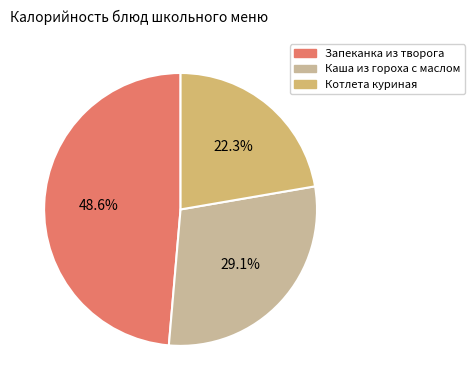

Rank the categories by value from lowest to highest.

Котлета куриная, Каша из гороха с маслом, Запеканка из творога